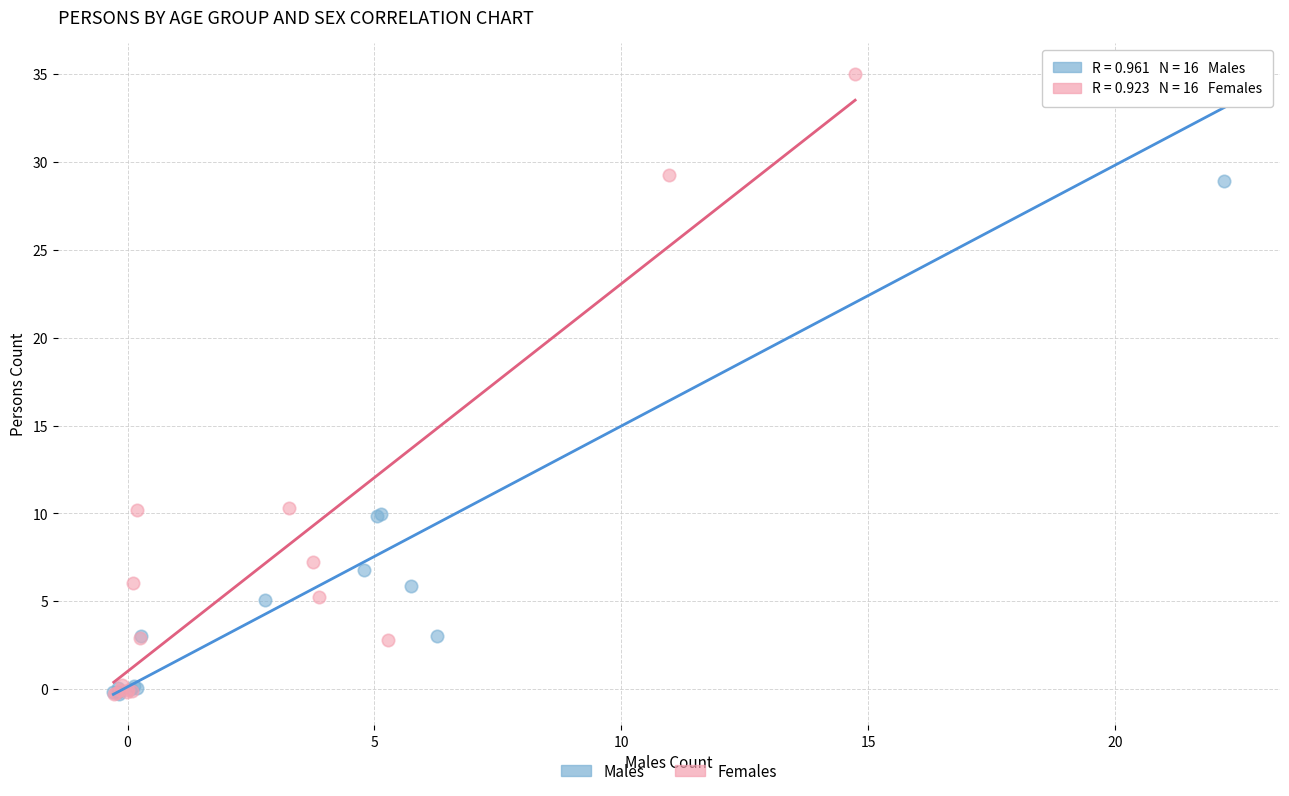

Which series has the largest Y range (max minus min)?

Females